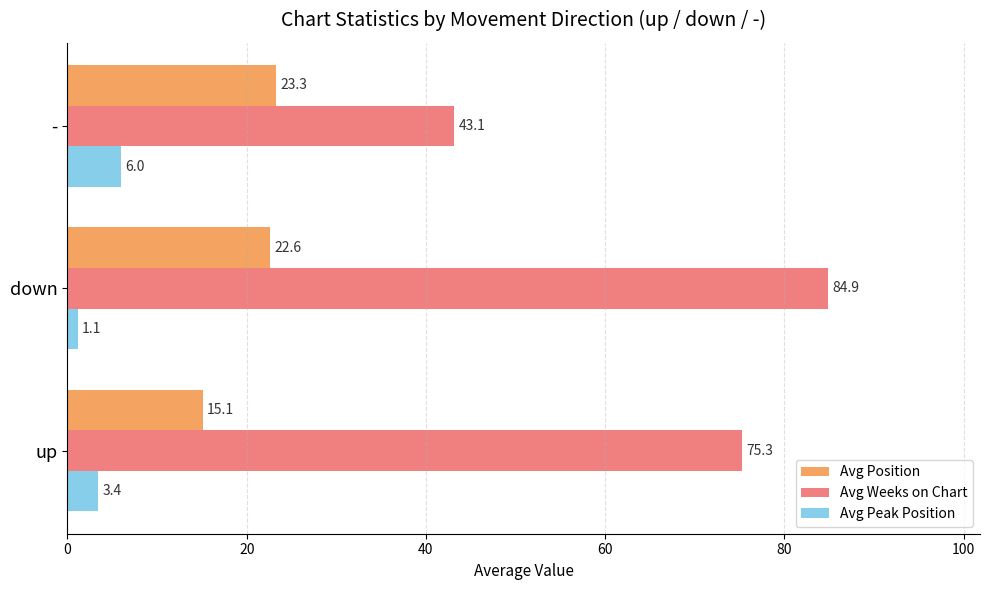

Which series has the widest spread of values?

Avg Weeks on Chart